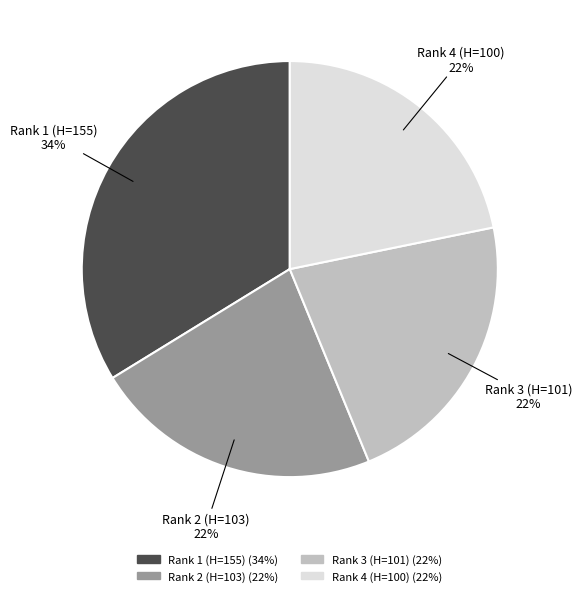

The Rank 1 (H=155) slice represents 34% of the pie. True or false?

True